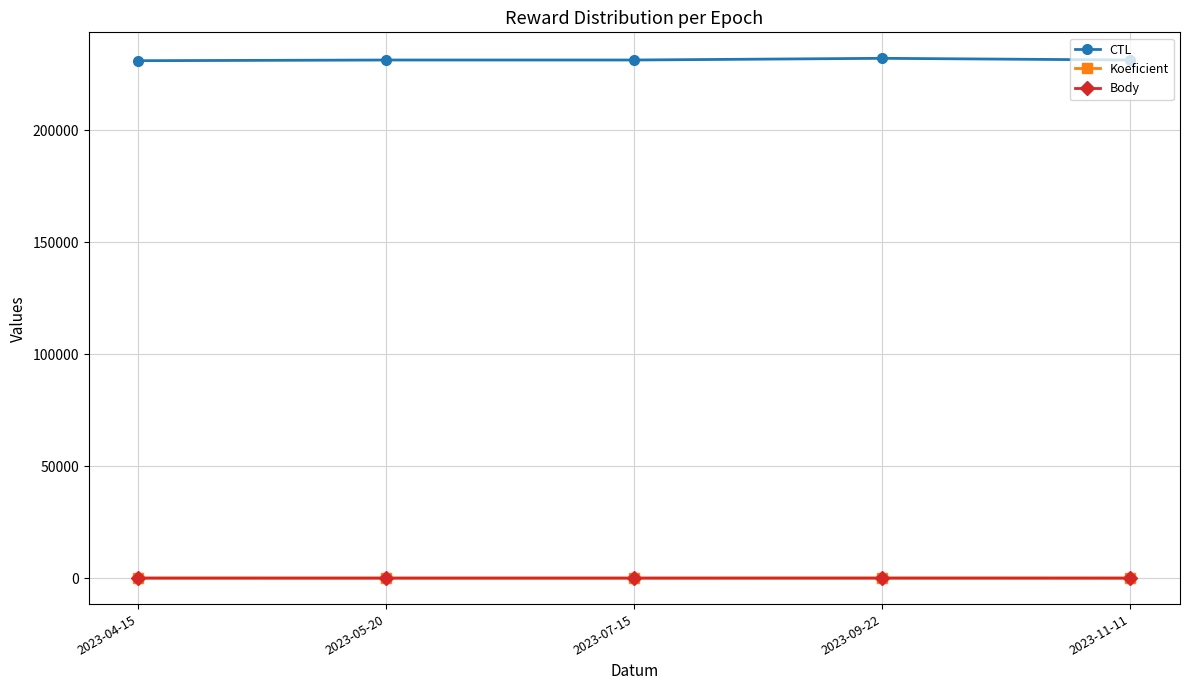

What is the label of the 2nd point from the right?

2023-09-22